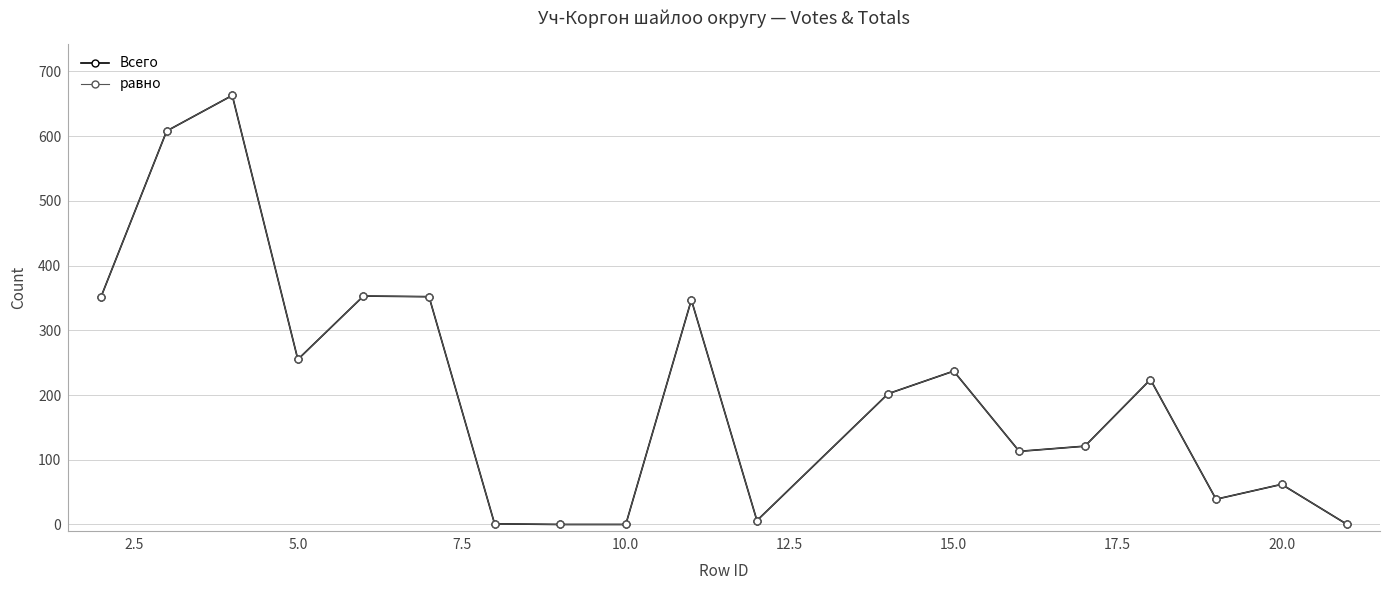

What is the maximum value for Всего?

663